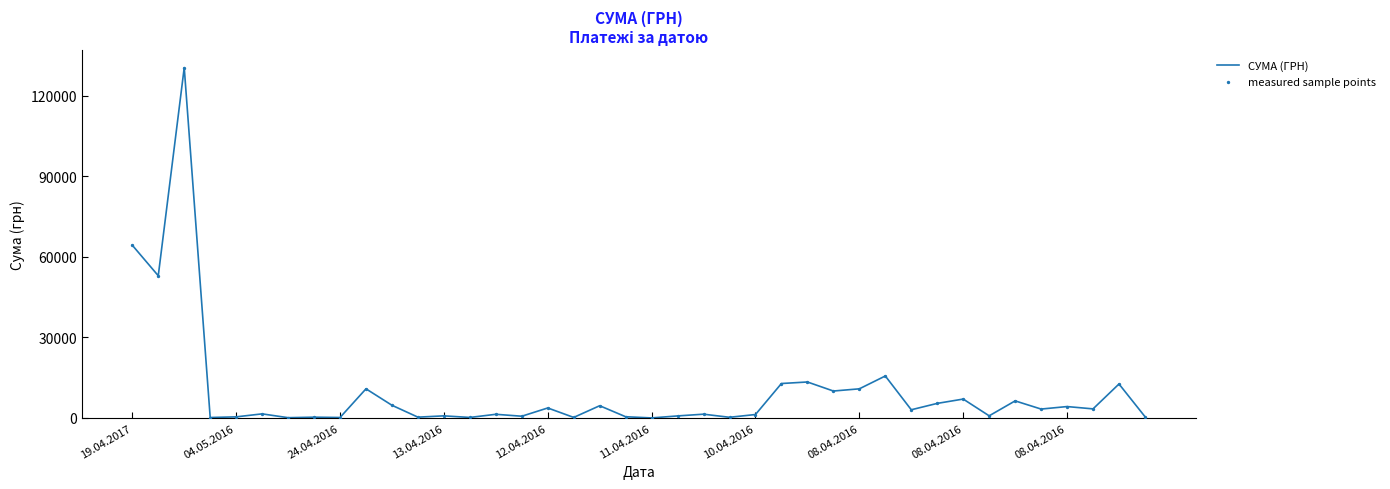

What is the maximum value shown in the chart?

130379.7